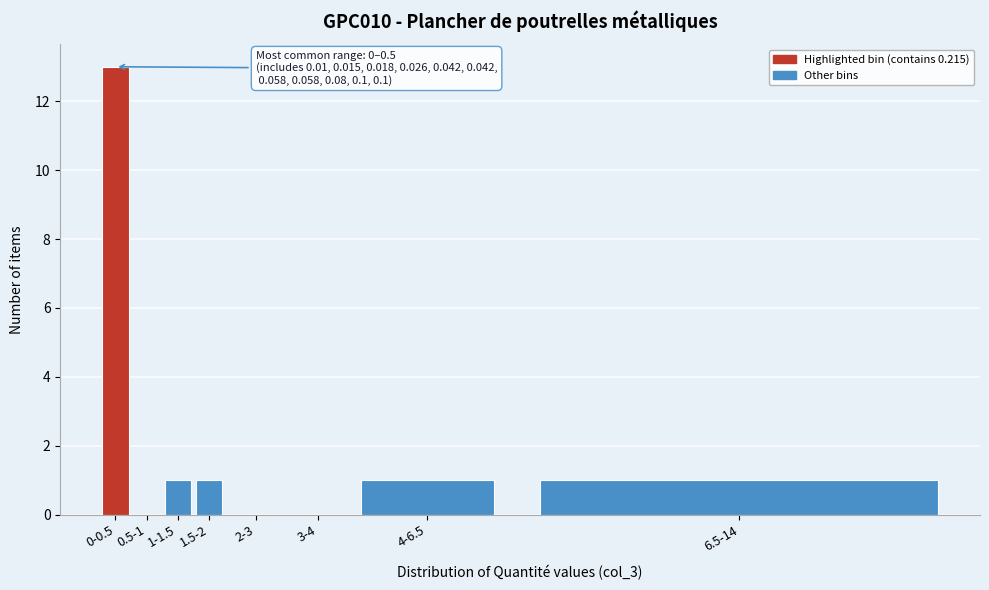

Reading left to right, transcribe all the data shown in this chart.

0-0.5=13	0.5-1=0	1-1.5=1	1.5-2=1	2-3=0	3-4=0	4-6.5=1	6.5-14=1